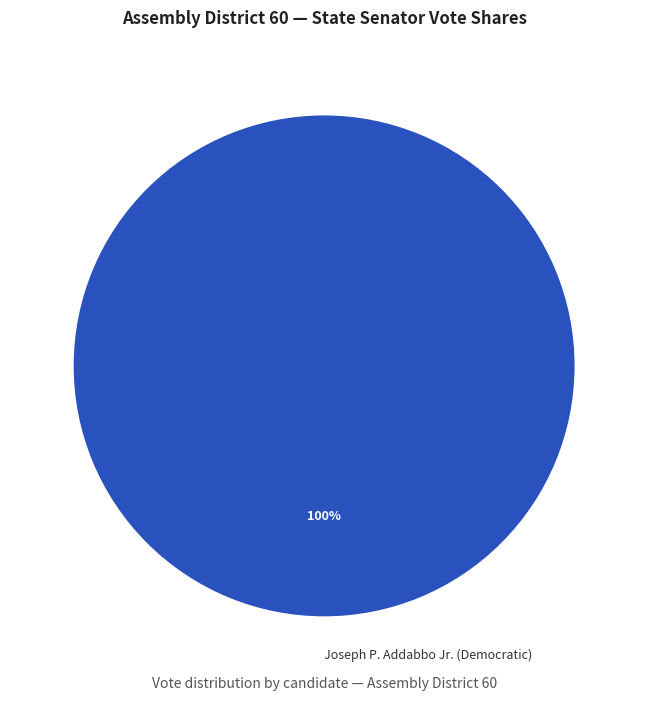

The Joseph P. Addabbo Jr. (Democratic) slice represents 100% of the pie. True or false?

True